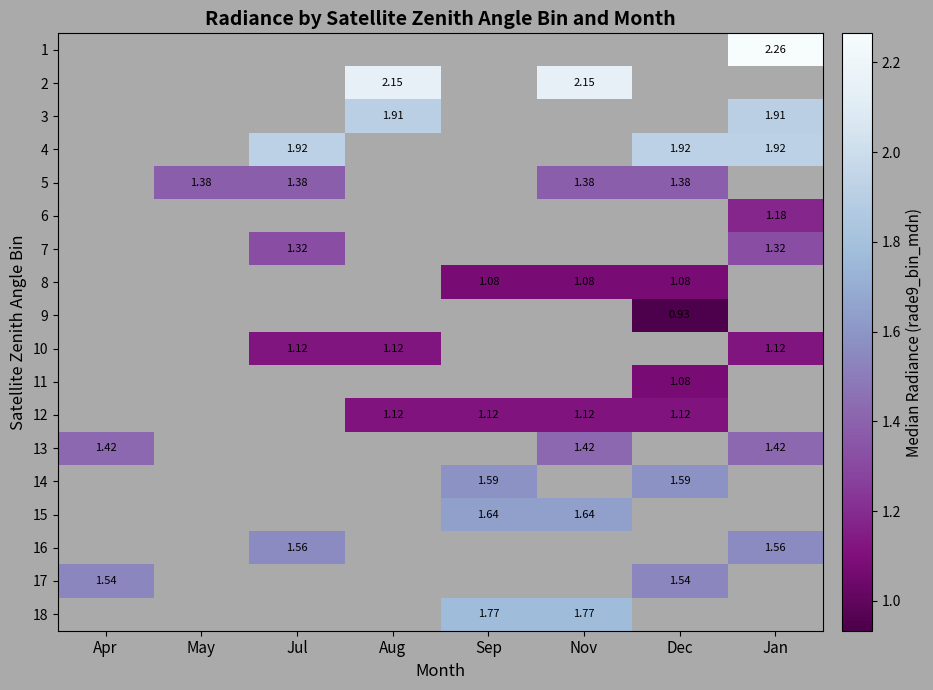

Is it true that 14 equals 1.6 at Sep?

True